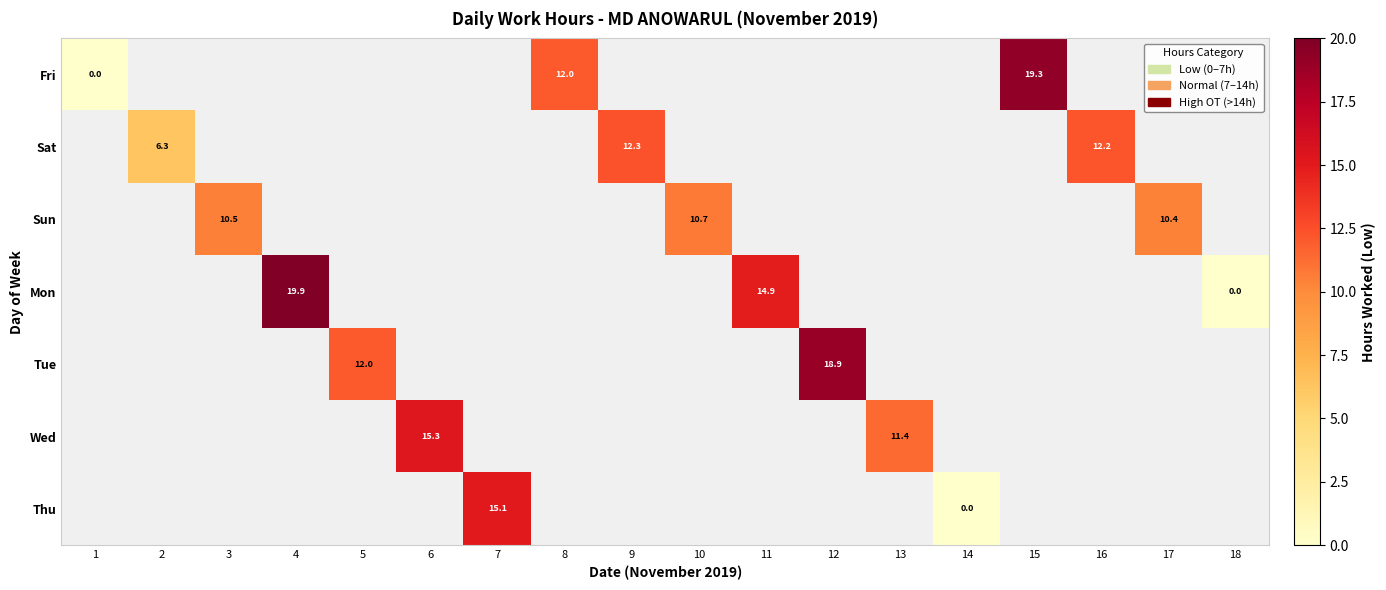

Is it true that Fri equals 9.5 at 15?

False